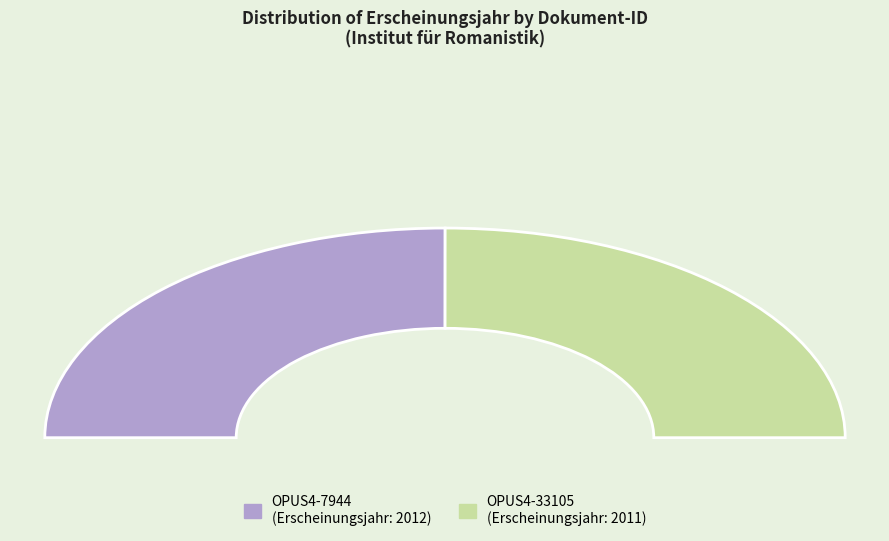

Does any single category account for the majority?

Yes